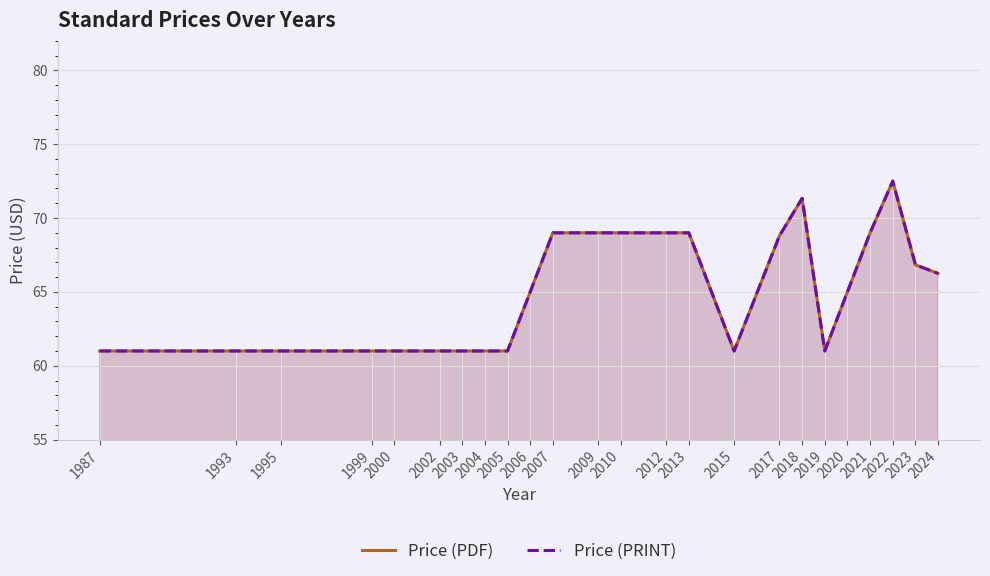

Is it true that Price (PDF) equals 95.6 at 2021?

False